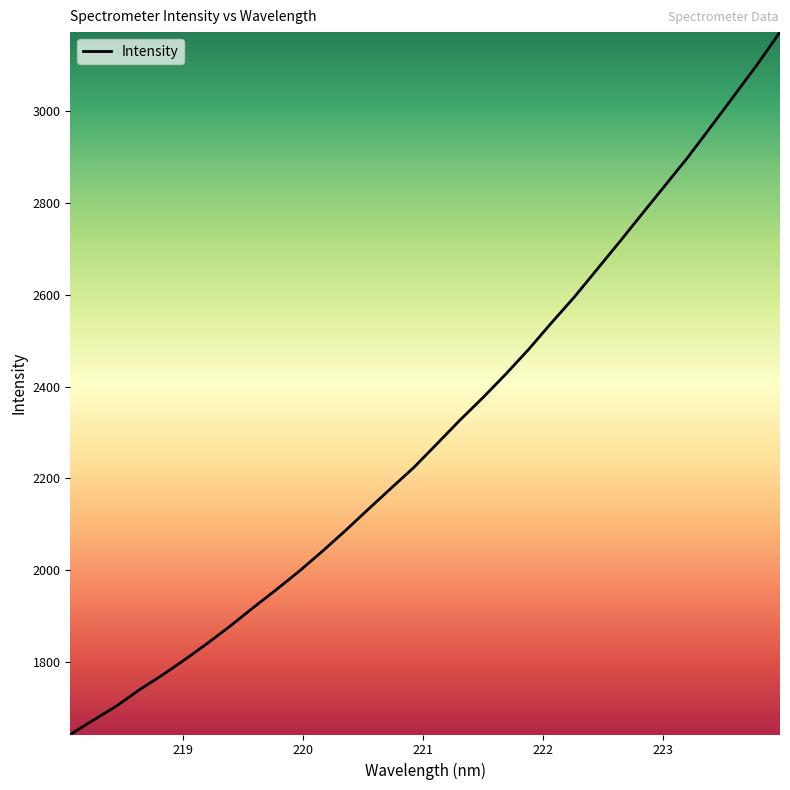

What is the minimum value shown in the chart?

1642.5